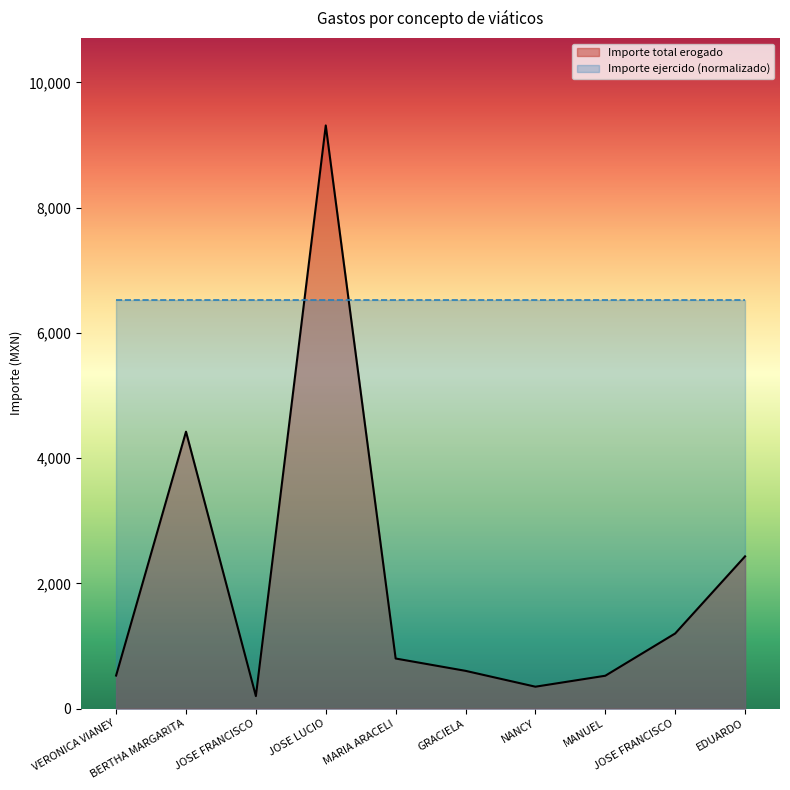

Is it true that Importe total erogado equals 801.0 at MANUEL?

False